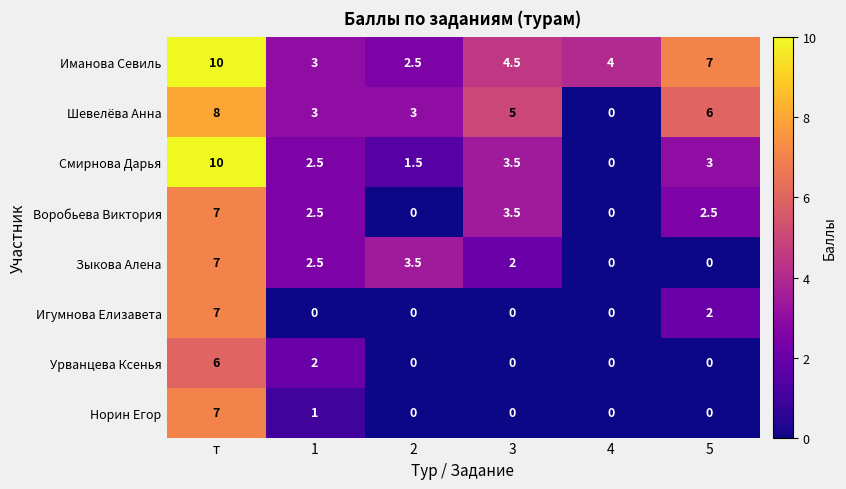

Which category has the highest value across all series?

т